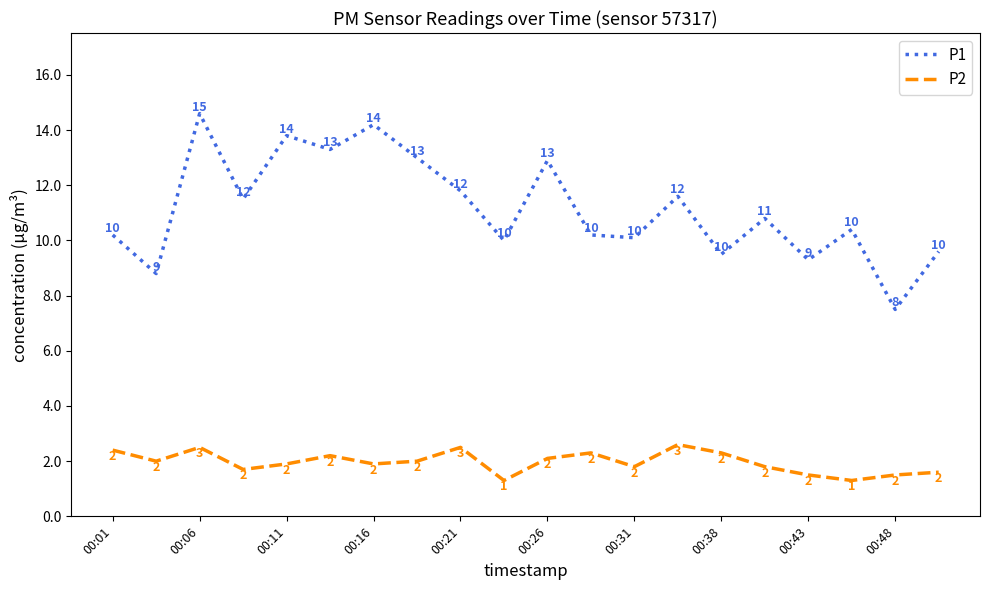

Which series has the largest total across all categories?

P1